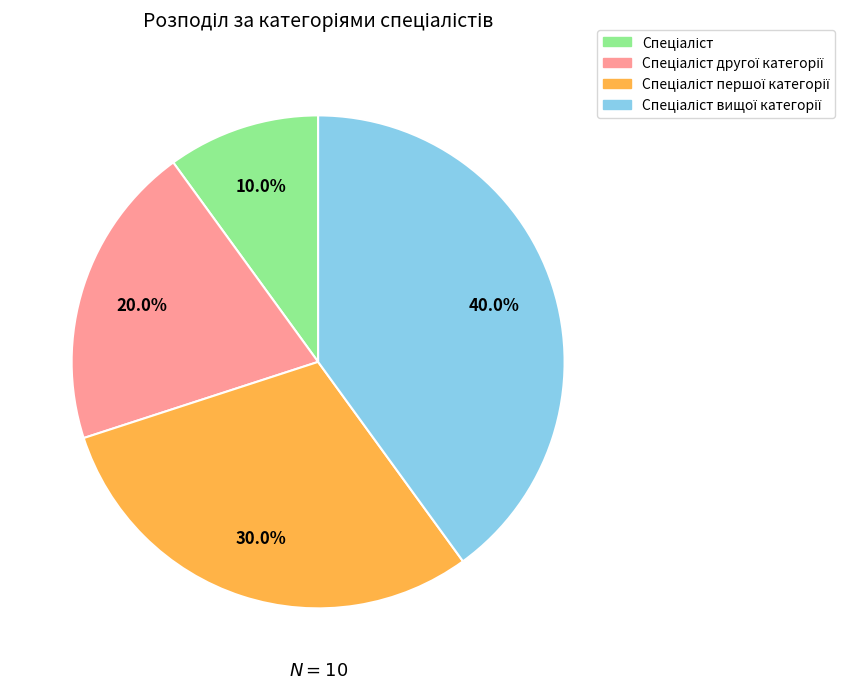

Is there a majority slice in this chart?

No